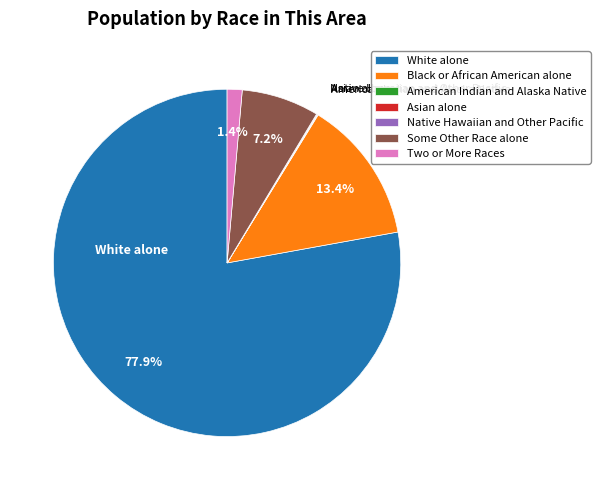

What is the largest slice in the pie chart?

White alone